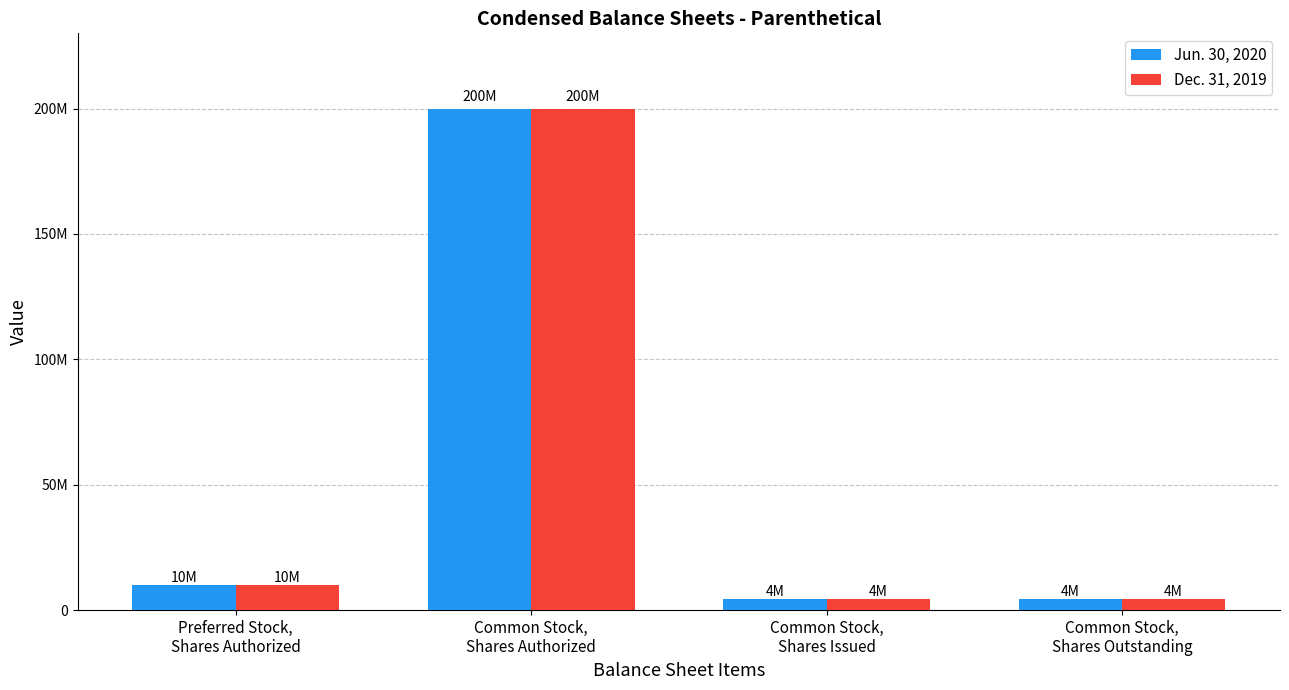

What are all the series names shown in the legend?

Jun. 30, 2020, Dec. 31, 2019